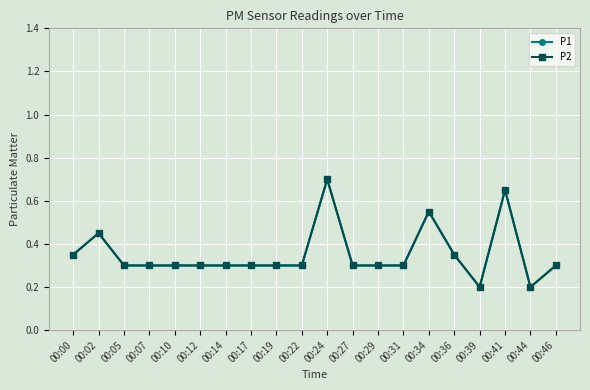

At which category is the sum across all series the highest?

00:24